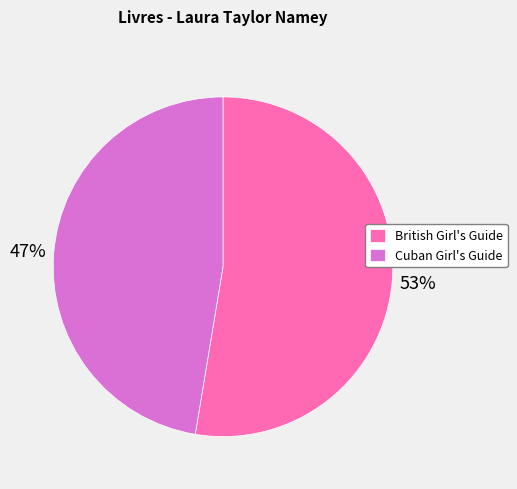

To the nearest percent, what is the average slice percentage?

50%